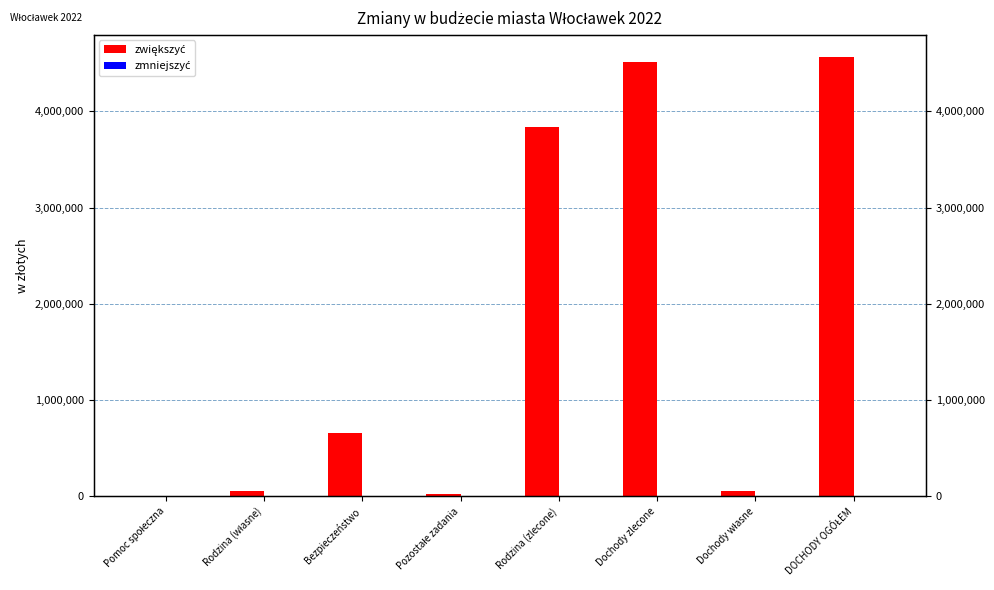

What is the value of the zwiększyć bar at the 4th from the left?

18972